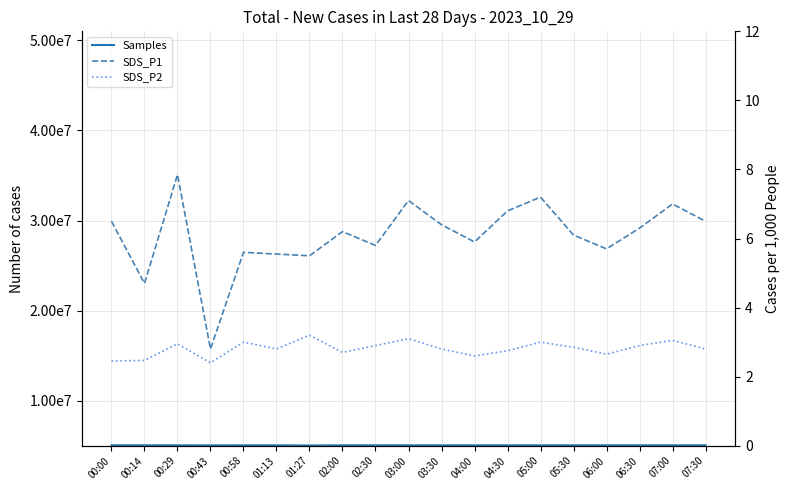

The Samples series shows 6769640.3 at 04:00. True or false?

False